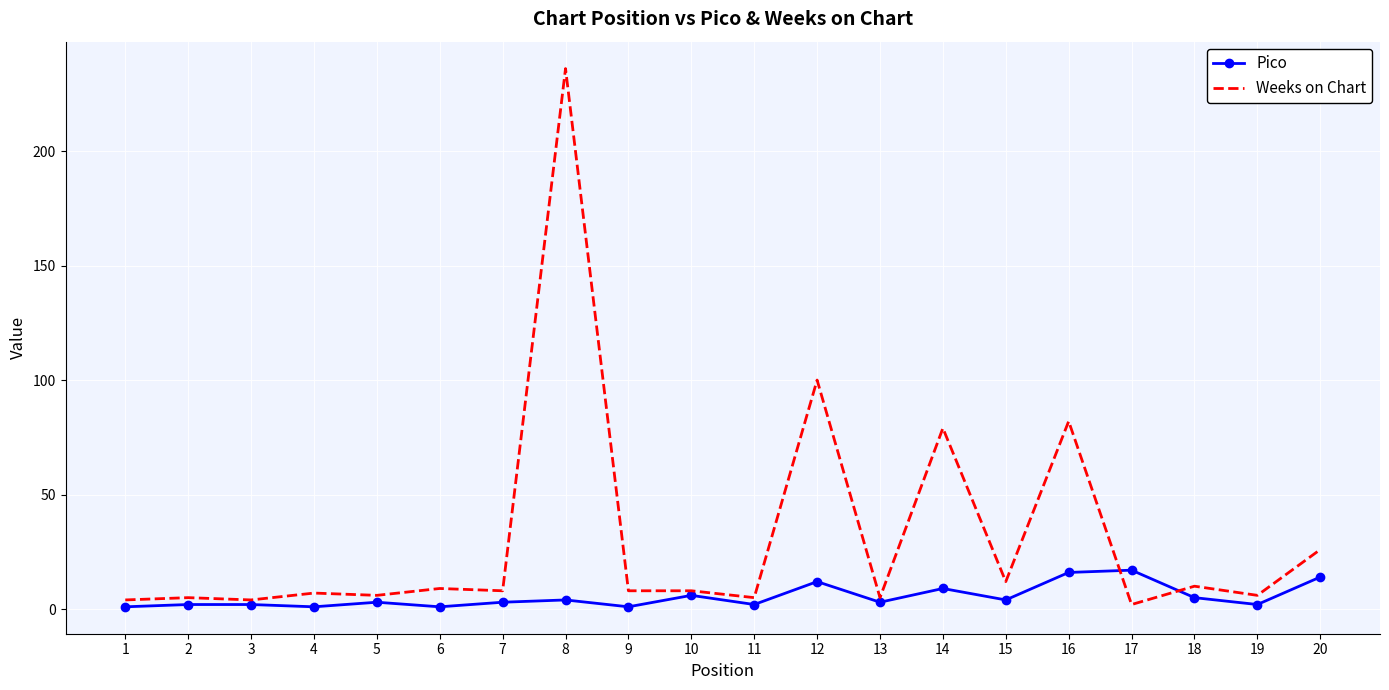

What is the maximum value for Weeks on Chart?

236